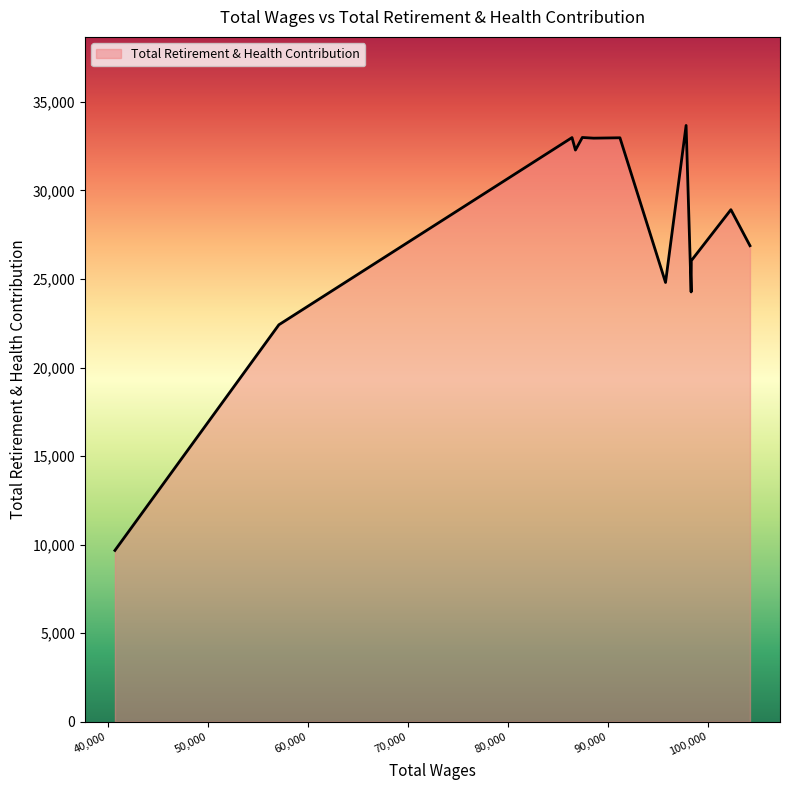

What is the smallest value displayed?

9675